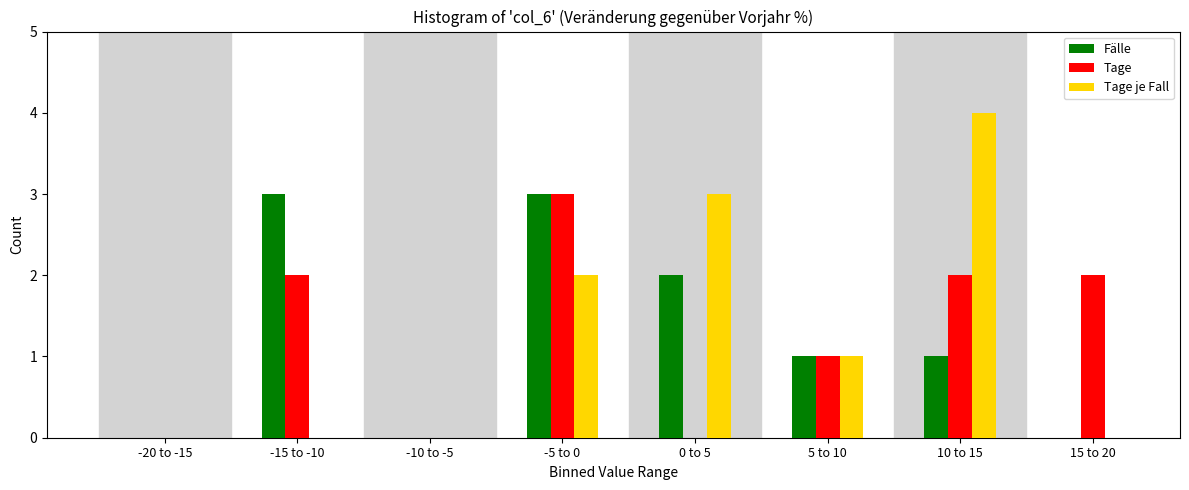

Reading left to right, list all the values displayed in this chart.

Fälle: -20 to -15=0	-15 to -10=3	-10 to -5=0	-5 to 0=3	0 to 5=2	5 to 10=1	10 to 15=1	15 to 20=0
Tage: -20 to -15=0	-15 to -10=2	-10 to -5=0	-5 to 0=3	0 to 5=0	5 to 10=1	10 to 15=2	15 to 20=2
Tage je Fall: -20 to -15=0	-15 to -10=0	-10 to -5=0	-5 to 0=2	0 to 5=3	5 to 10=1	10 to 15=4	15 to 20=0